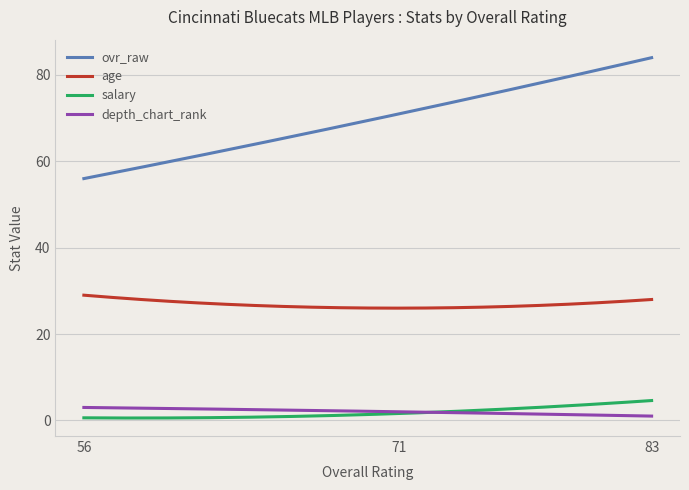

True or false: salary and age intersect in this chart.

False